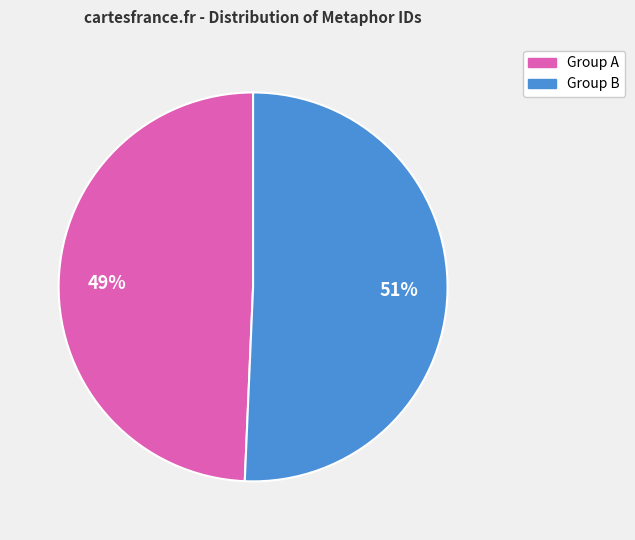

Is there any slice that represents more than half of the pie?

Yes